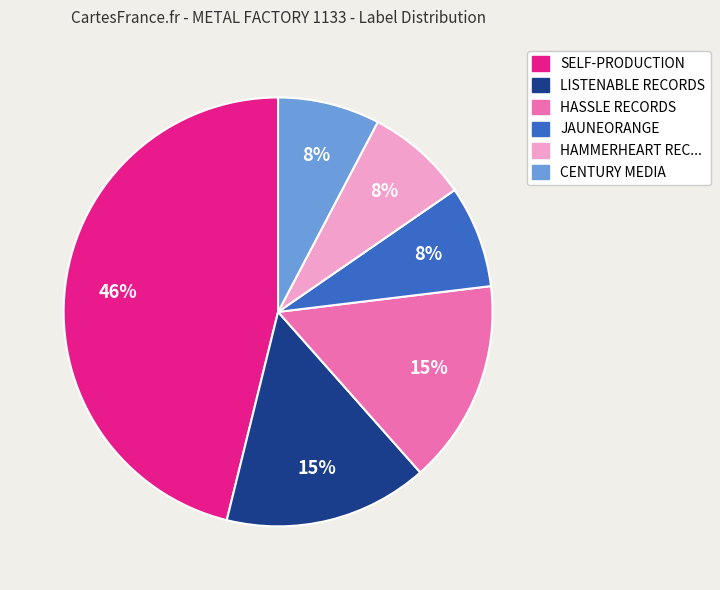

To the nearest percent, what is the difference between the largest and smallest slice percentages?

38%